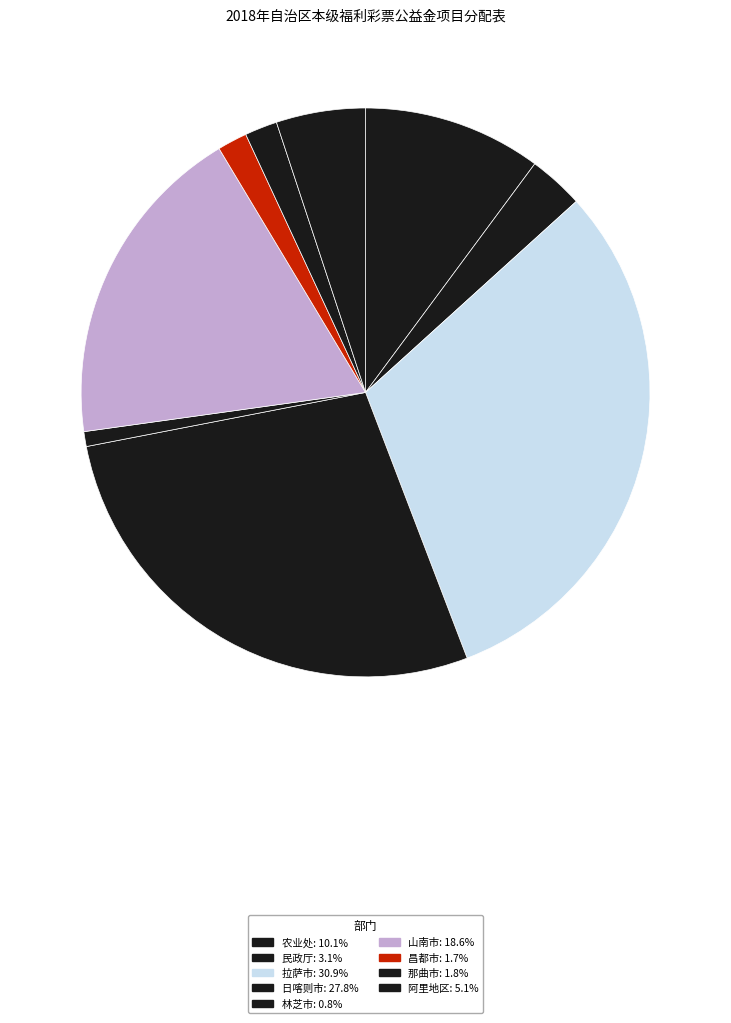

How many slices are in this pie chart?

9